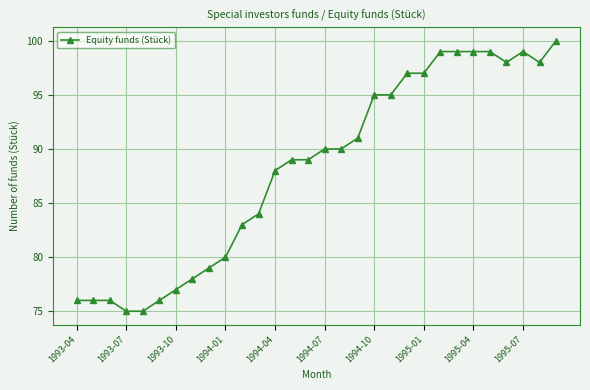

What is the difference between the maximum and minimum values?

25